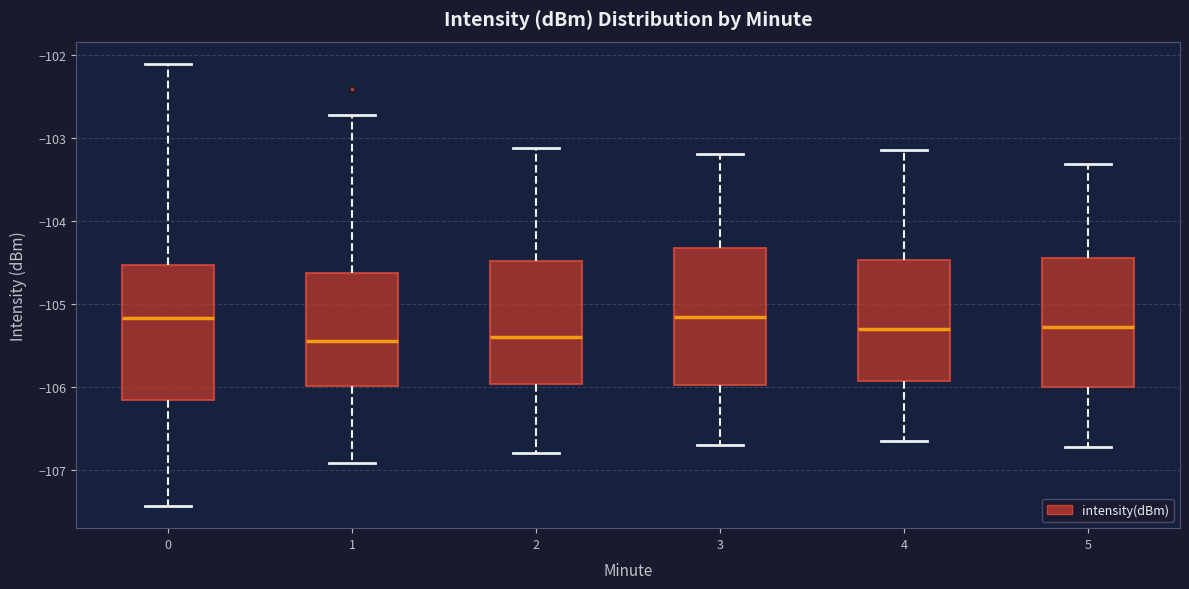

Where does the upper whisker of the box at x = 2 end on the y-axis? The values are not printed on the chart, so give them approximately, as read against the axis.

-103.1